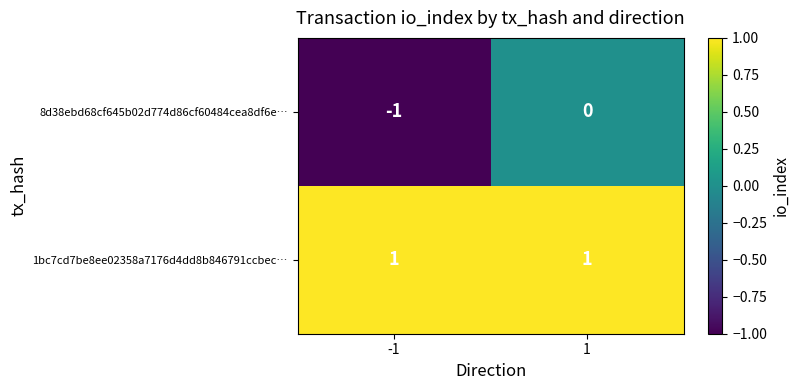

How many categories are shown in the chart?

2